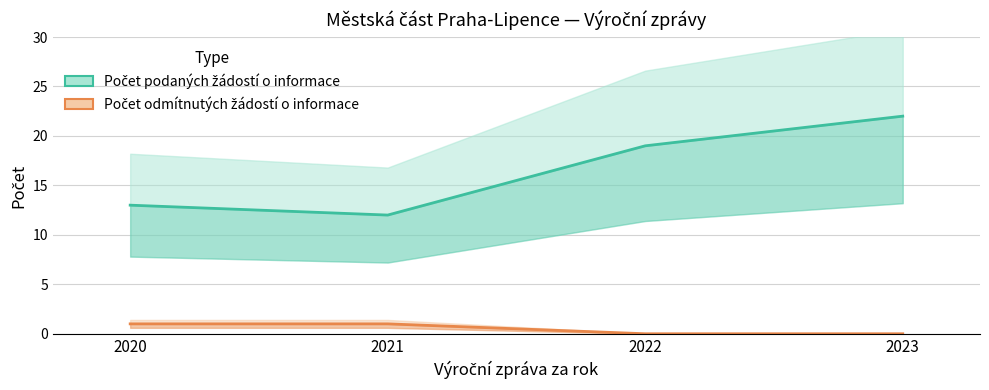

True or false: Počet podaných žádostí o informace and Počet odmítnutých žádostí o informace cross at least once.

False